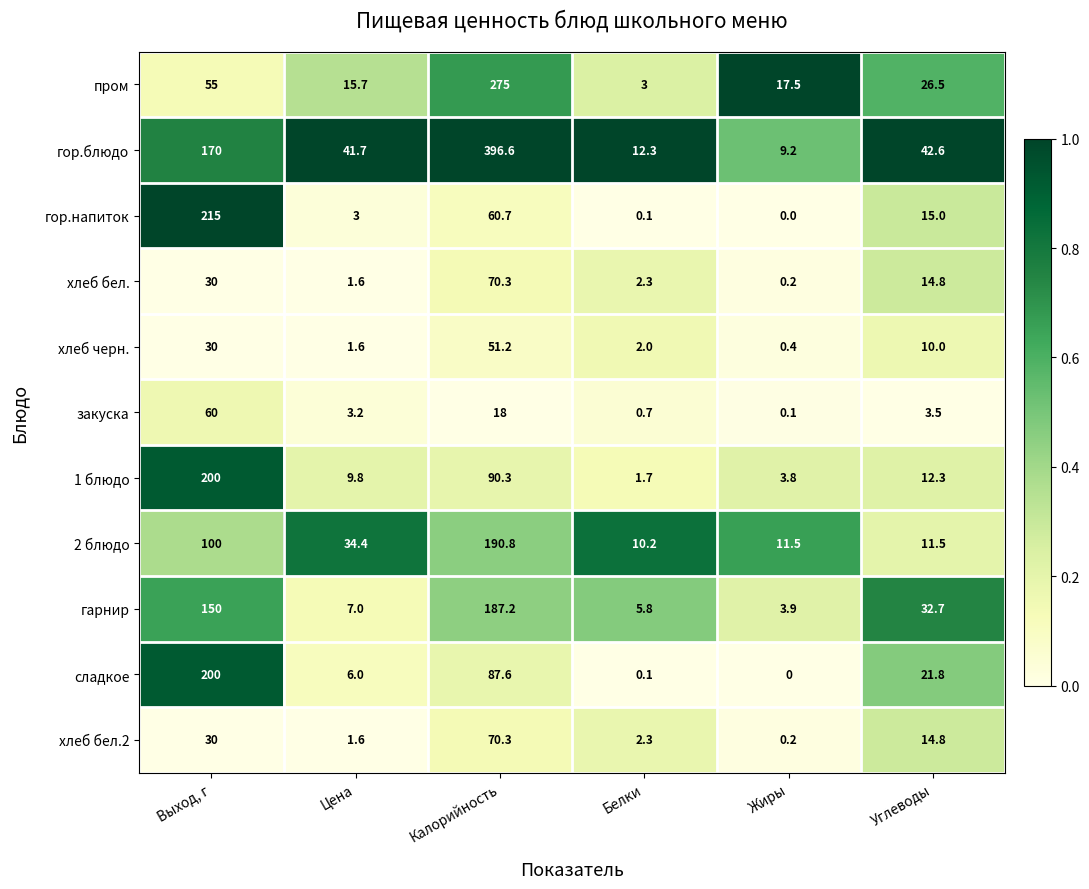

What is the difference between the highest and lowest values at Калорийность?

378.6